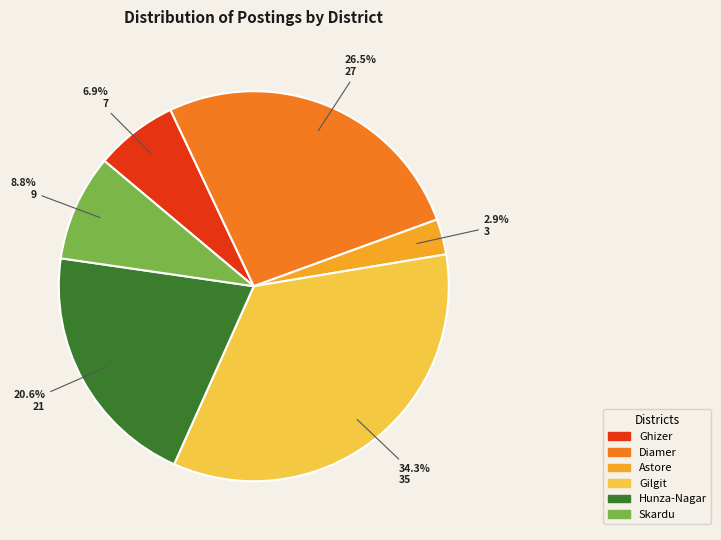

Do Gilgit and Hunza-Nagar together represent more than half of the pie?

Yes